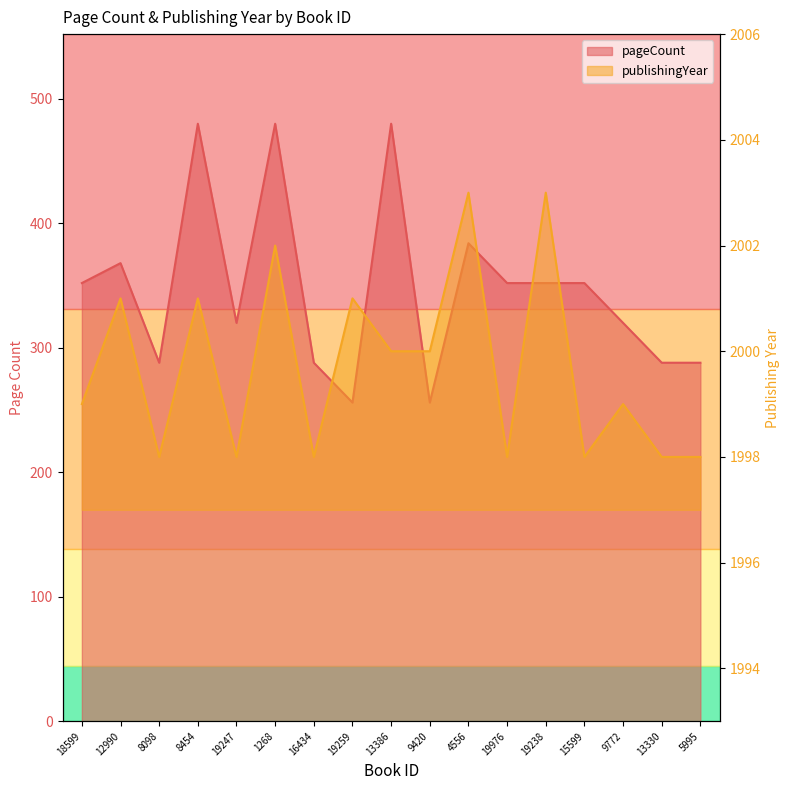

Rank the series by their average value, from lowest to highest.

pageCount, publishingYear